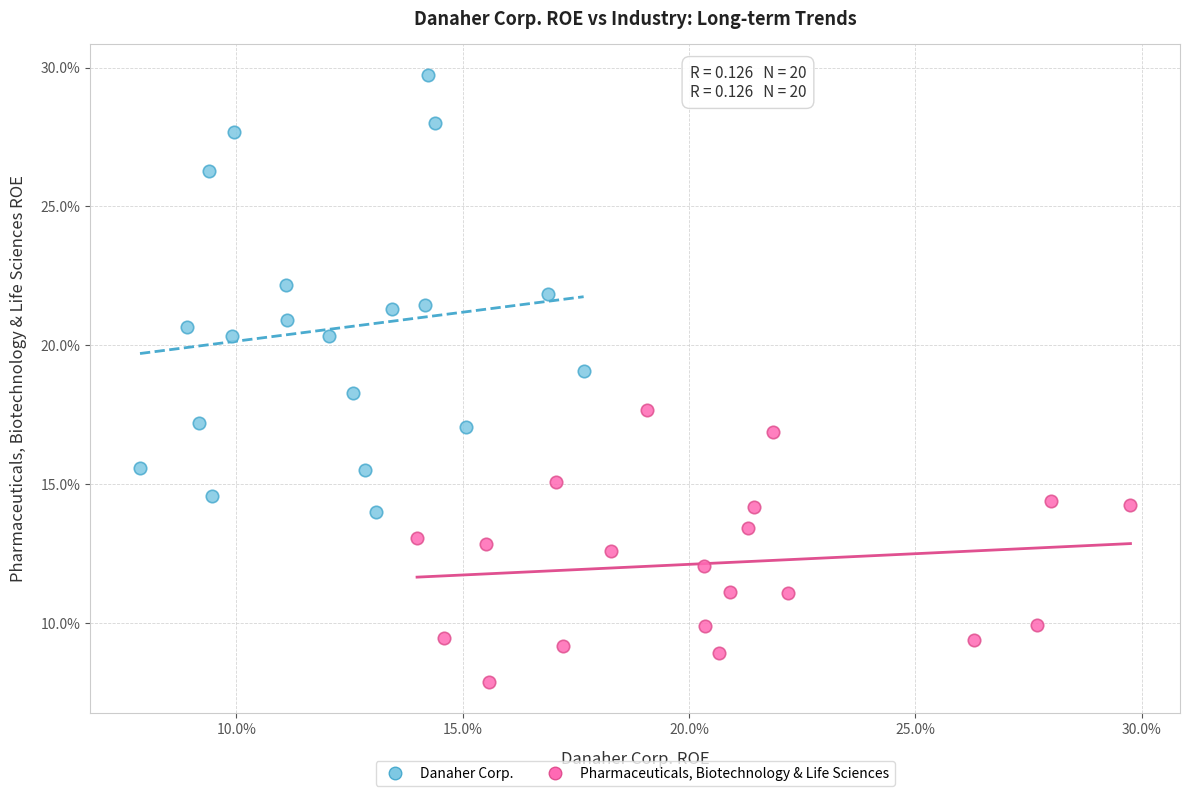

What are all the series names shown in the legend?

Danaher Corp., Pharmaceuticals, Biotechnology & Life Sciences